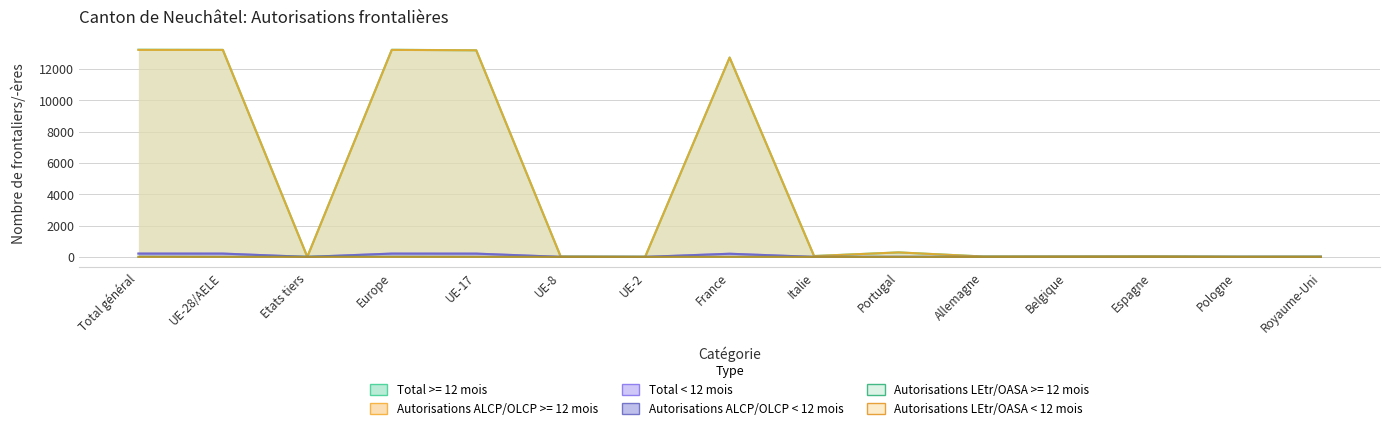

Between Total général and Espagne, which series saw the biggest shift?

Total >= 12 mois